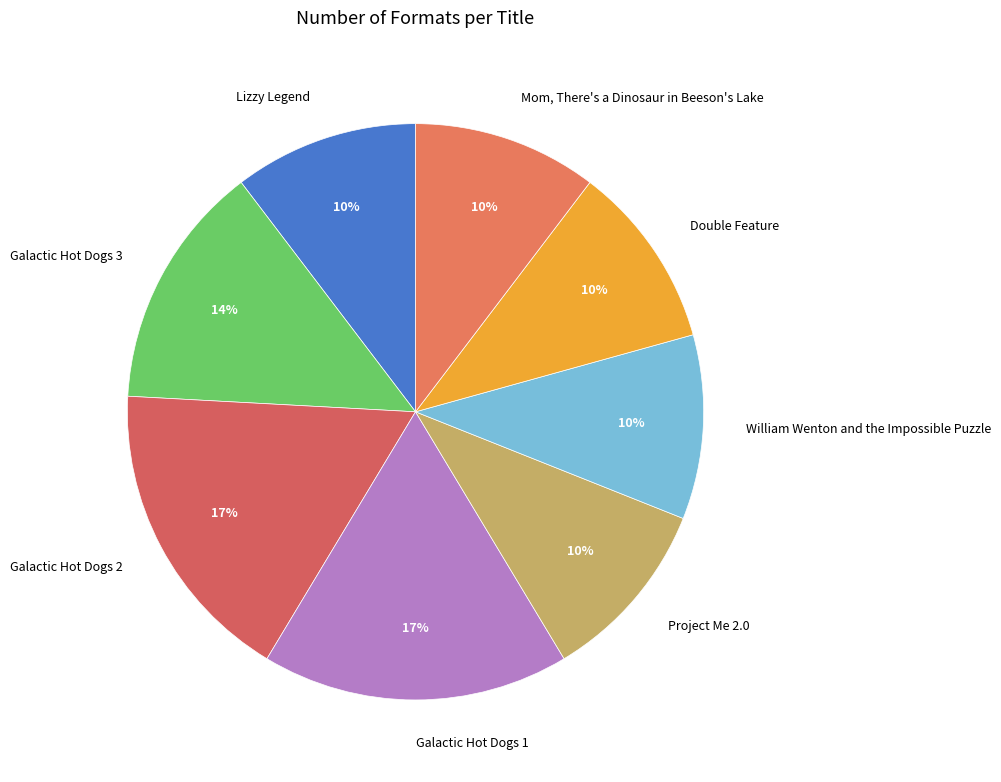

Is the sum of Galactic Hot Dogs 2 and William Wenton and the Impossible Puzzle greater than half?

No